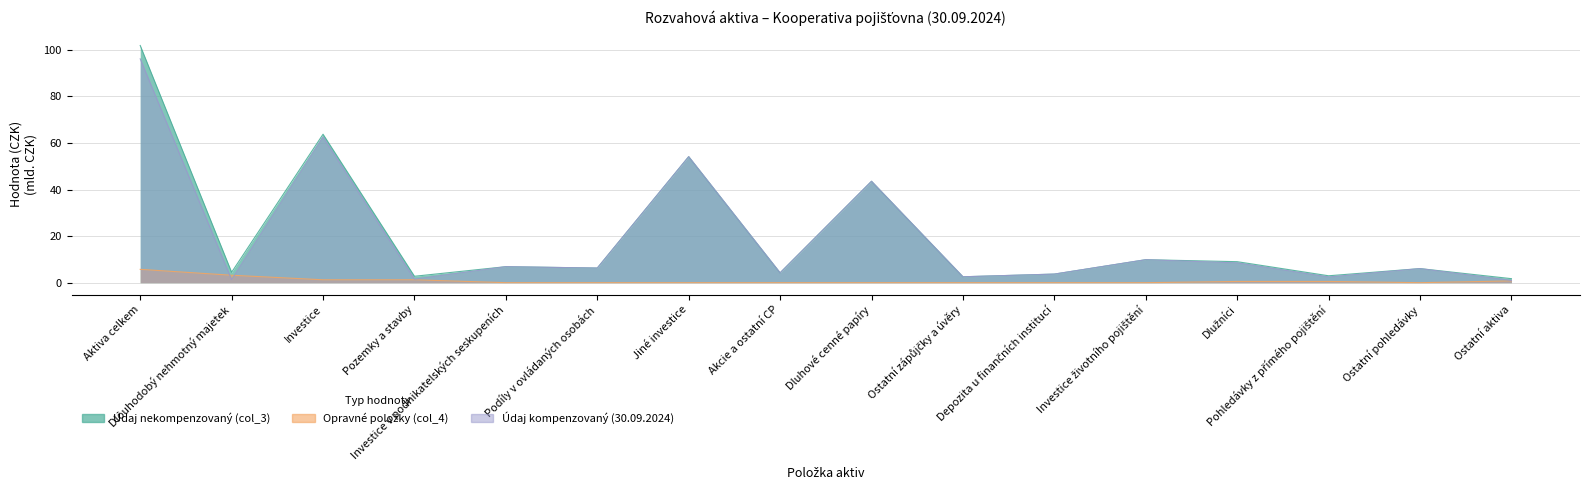

Reading left to right, list all the values displayed in this chart.

Údaj nekompenzovaný (col_3): Aktiva celkem=101.8	Dlouhodobý nehmotný majetek=4.5	Investice=63.7	Pozemky a stavby=2.8	Investice v podnikatelských seskupeních=6.9	Podíly v ovládaných osobách=6.3	Jiné investice=54.1	Akcie a ostatní CP=4.2	Dluhové cenné papíry=43.5	Ostatní zápůjčky a úvěry=2.5	Depozita u finančních institucí=3.7	Investice životního pojištění=9.9	Dlužníci=9.0	Pohledávky z přímého pojištění=3.0	Ostatní pohledávky=6.0	Ostatní aktiva=1.7
Opravné položky (col_4): Aktiva celkem=5.7	Dlouhodobý nehmotný majetek=3.2	Investice=1.2	Pozemky a stavby=1.2	Investice v podnikatelských seskupeních=0.0	Podíly v ovládaných osobách=0.0	Jiné investice=0.0	Akcie a ostatní CP=0.0	Dluhové cenné papíry=0.0	Ostatní zápůjčky a úvěry=0.0	Depozita u finančních institucí=0.0	Investice životního pojištění=0.0	Dlužníci=0.5	Pohledávky z přímého pojištění=0.5	Ostatní pohledávky=0.0	Ostatní aktiva=0.8
Údaj kompenzovaný (30.09.2024): Aktiva celkem=96.1	Dlouhodobý nehmotný majetek=1.3	Investice=62.5	Pozemky a stavby=1.5	Investice v podnikatelských seskupeních=6.9	Podíly v ovládaných osobách=6.3	Jiné investice=54.1	Akcie a ostatní CP=4.2	Dluhové cenné papíry=43.5	Ostatní zápůjčky a úvěry=2.5	Depozita u finančních institucí=3.7	Investice životního pojištění=9.9	Dlužníci=8.5	Pohledávky z přímého pojištění=2.4	Ostatní pohledávky=6.0	Ostatní aktiva=1.0